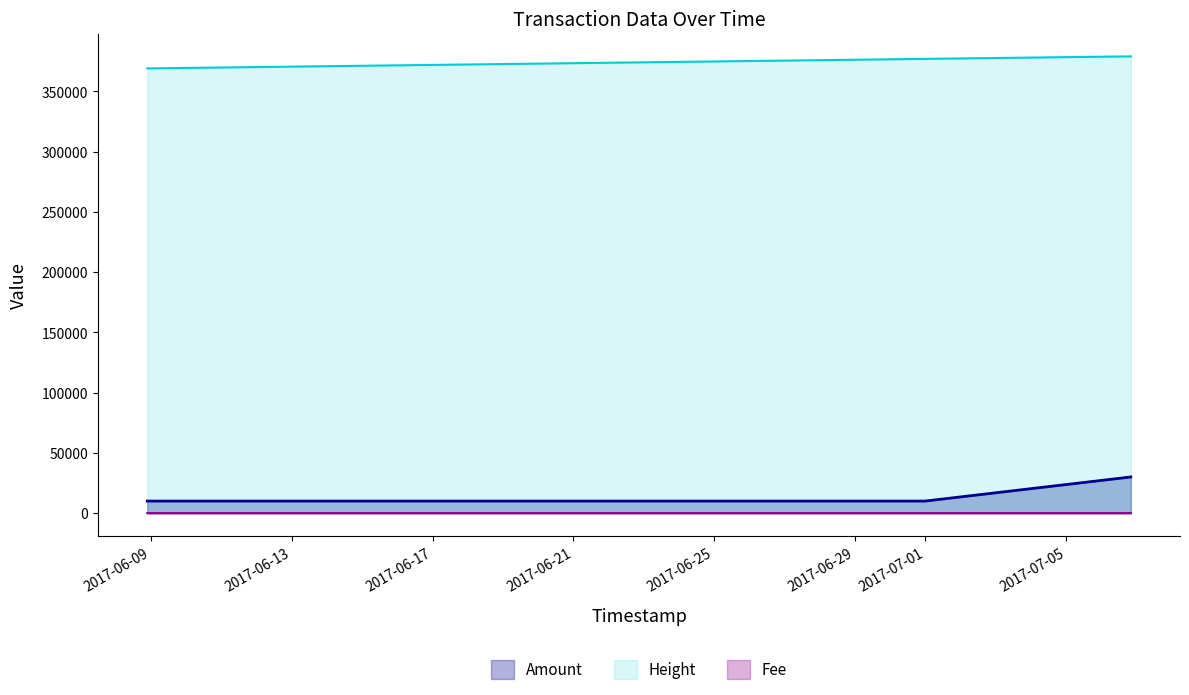

List the series in order of their peak value, highest first.

Height, Amount, Fee